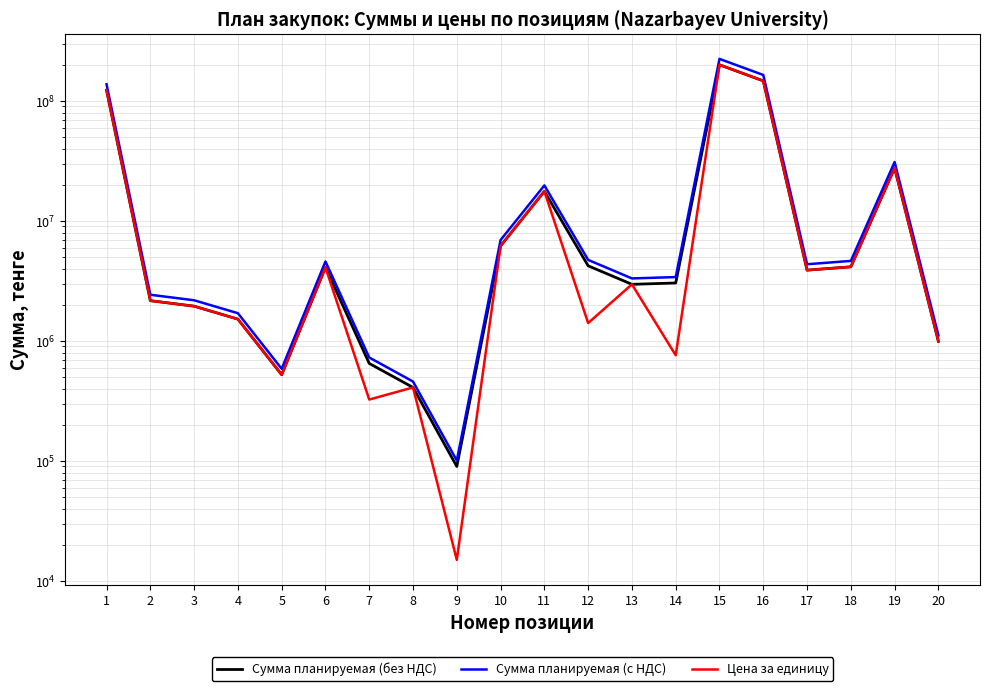

True or false: Сумма планируемая (без НДС) and Цена за единицу intersect in this chart.

False